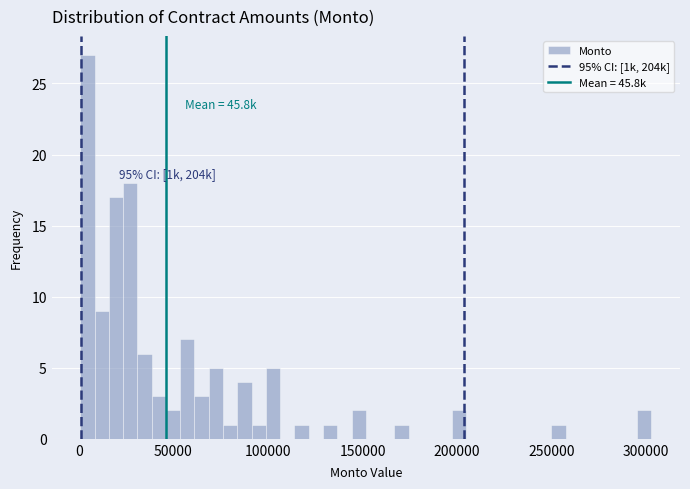

Read against the x-axis, roughly where is the centre of the tallest bar?

5000